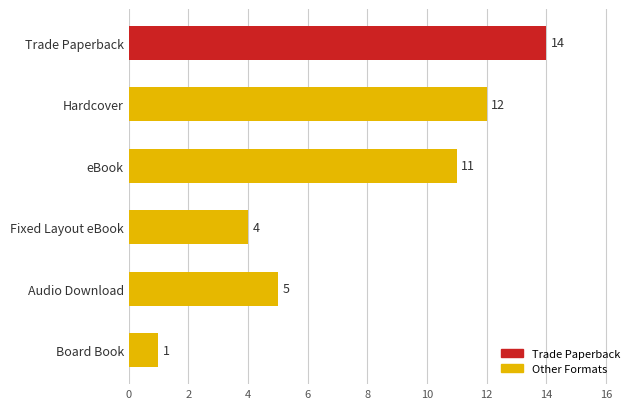

Between eBook and Trade Paperback, which is larger?

Trade Paperback